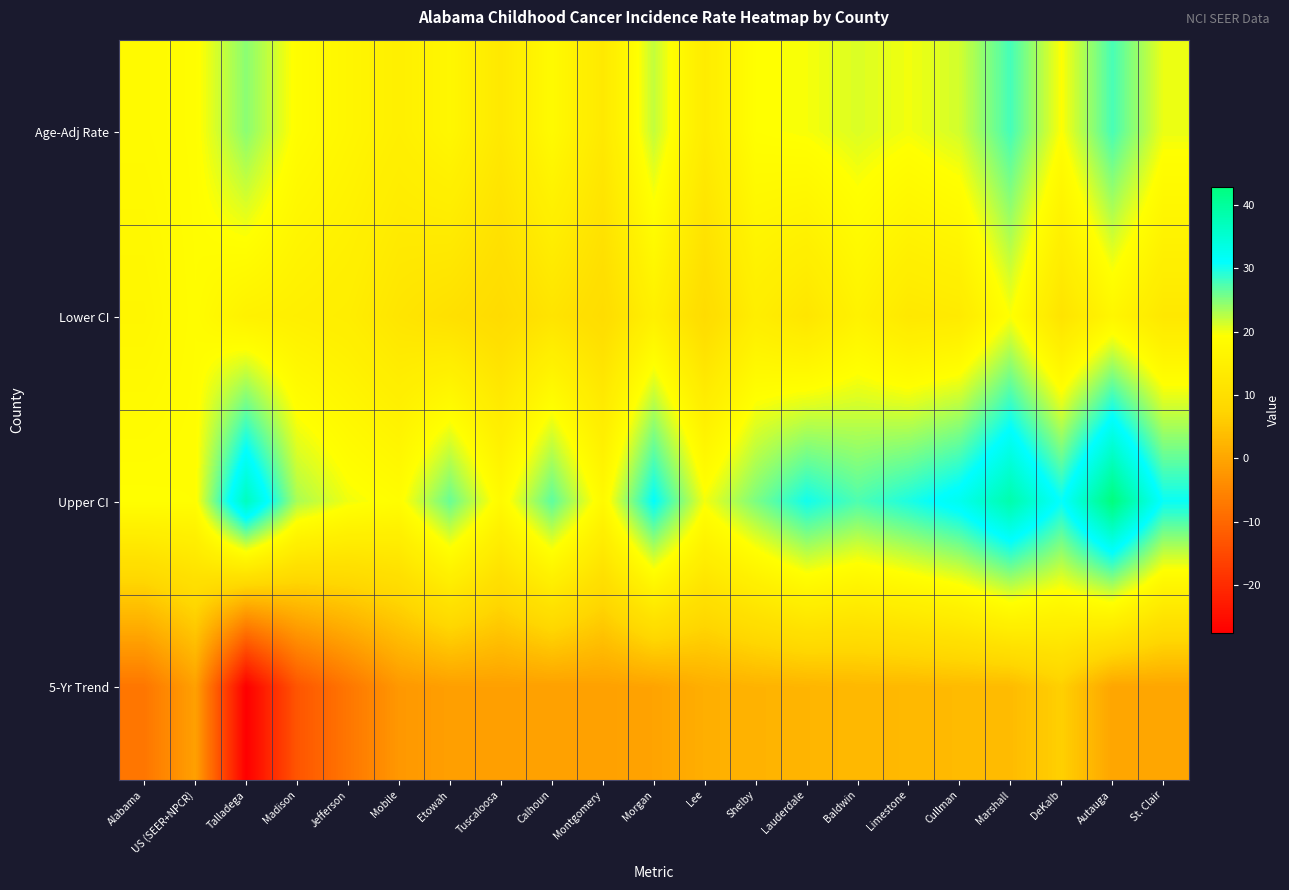

Which series has the largest range (max minus min)?

5-Yr Trend